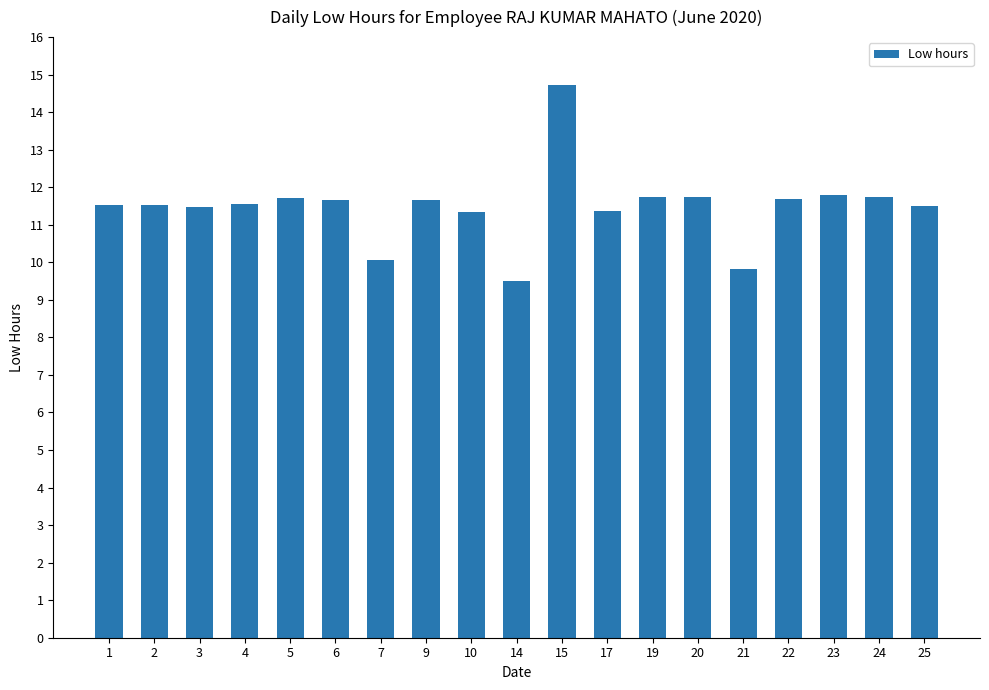

True or false: the data shows 11.5 at 25.

True